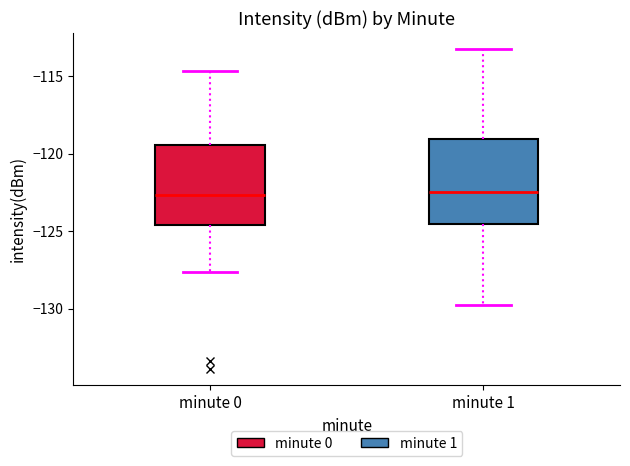

Where does the lower whisker of the box for minute 1 end on the y-axis? The values are not printed on the chart, so give them approximately, as read against the axis.

-130.0